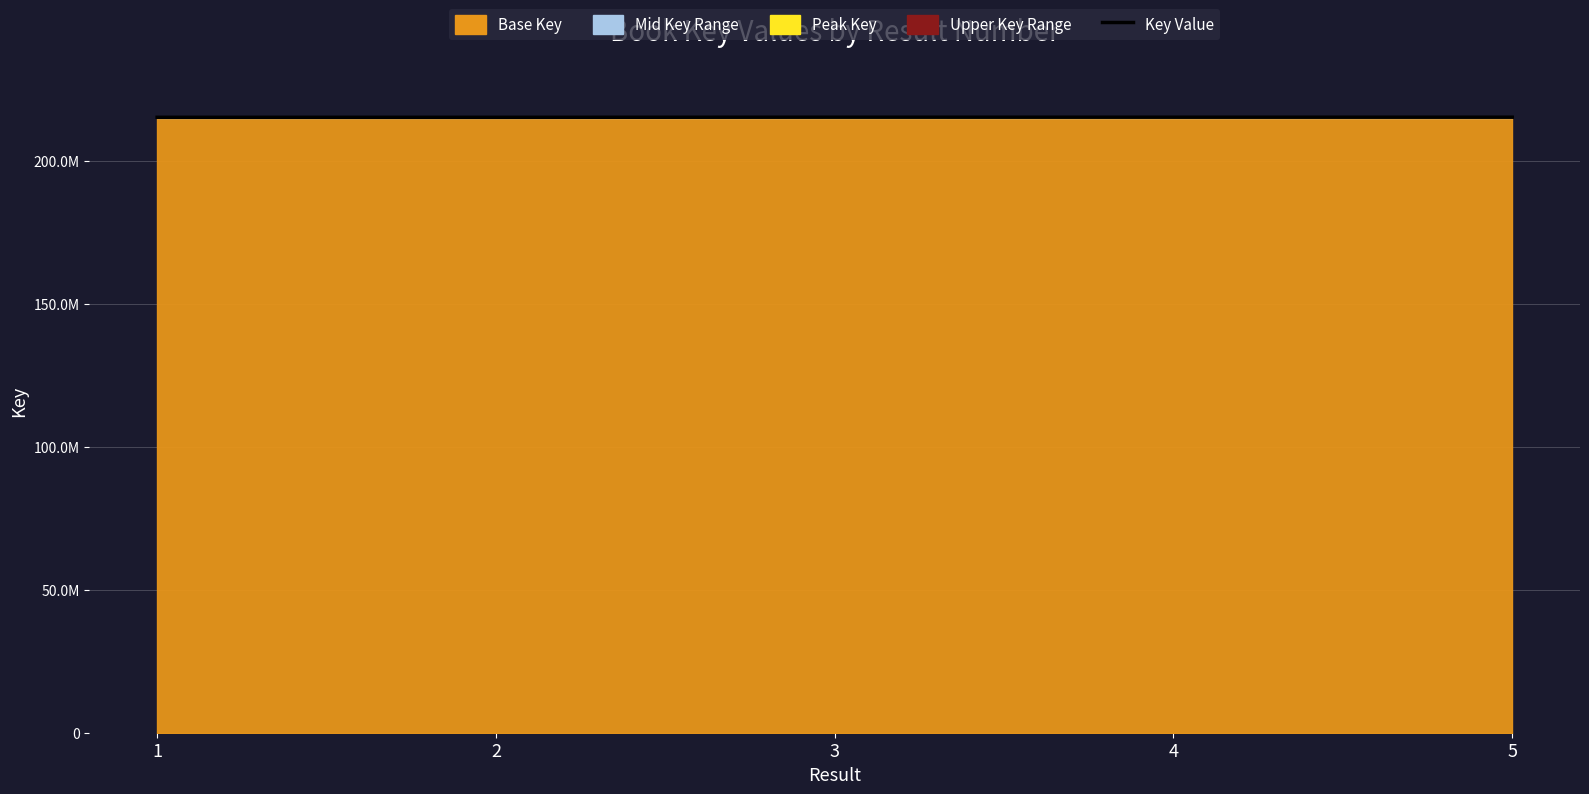

Reading left to right, transcribe all the data shown in this chart.

215156020	215154270	215191524	215188088	215187733